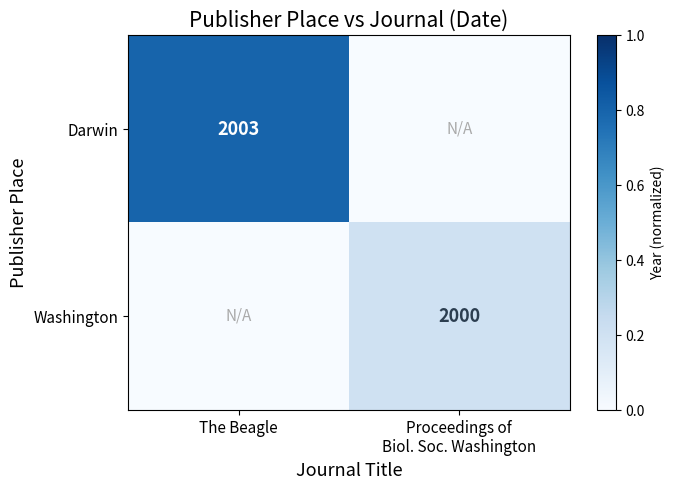

True or false: Darwin has a value of 2003 at The Beagle.

True